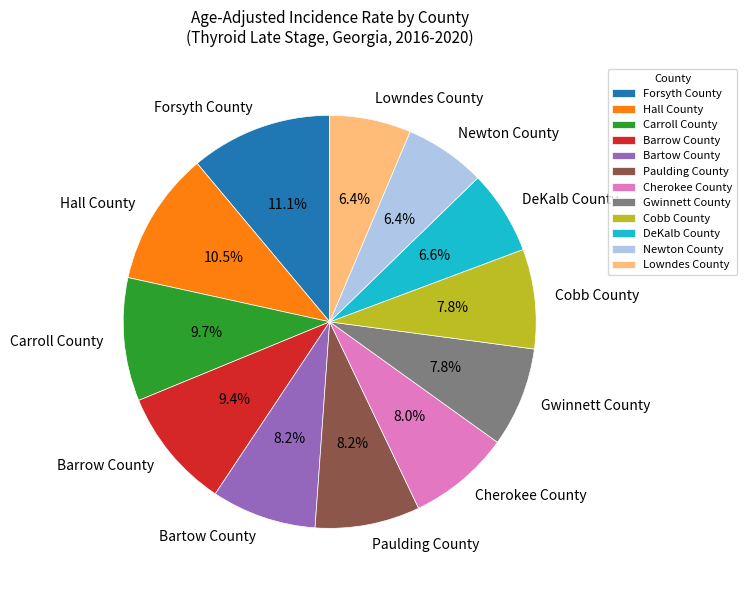

What percentage is the Barrow County slice, to the nearest percent?

9%